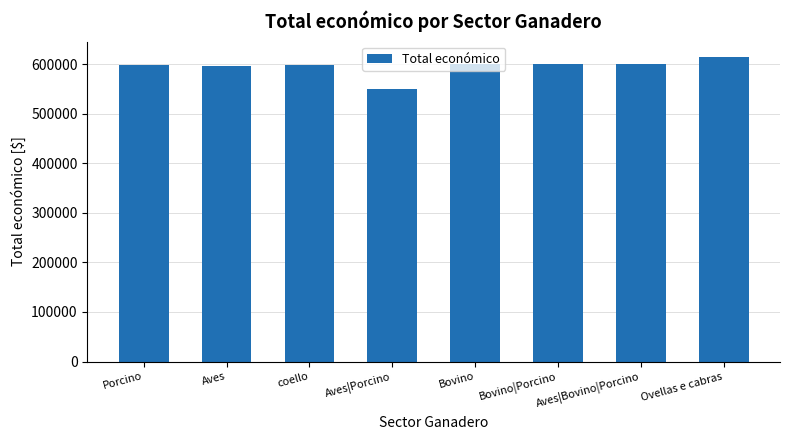

What is the difference between the second highest and minimum values?

49889